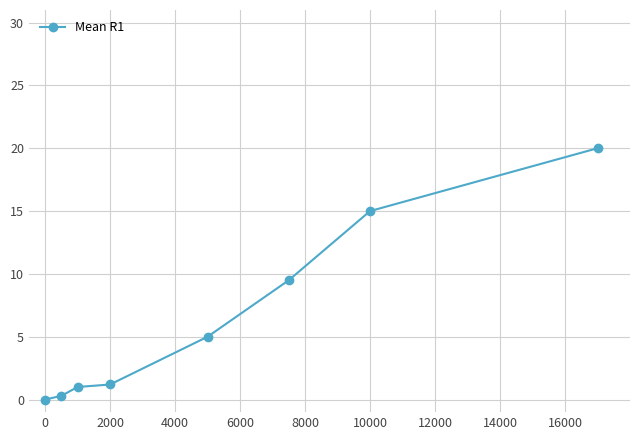

What is the difference between the second highest and second lowest values?

14.7